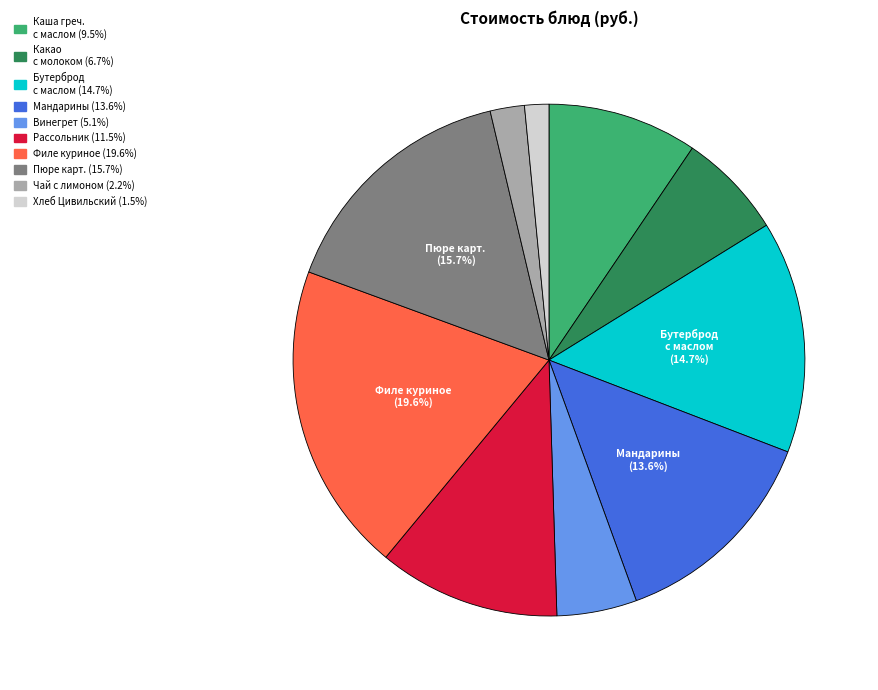

Is there any slice that represents more than half of the pie?

No